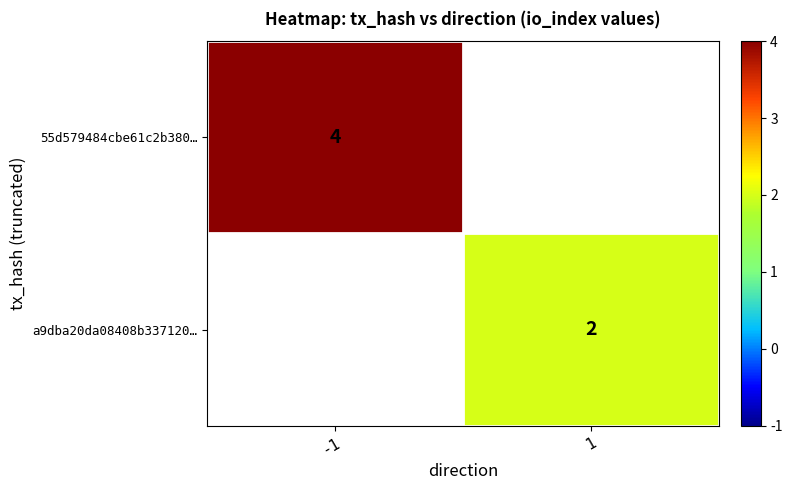

True or false: 55d579484cbe61c2b380… has a value of 4 at -1.

True